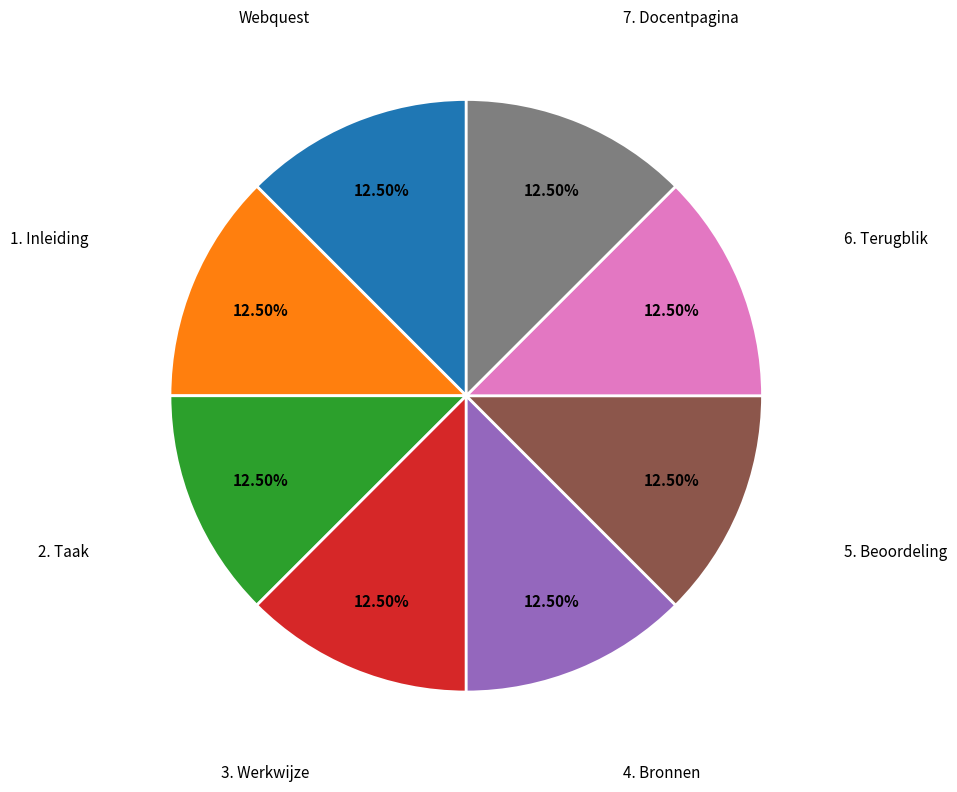

Does 5. Beoordeling account for over 50% of the chart?

No